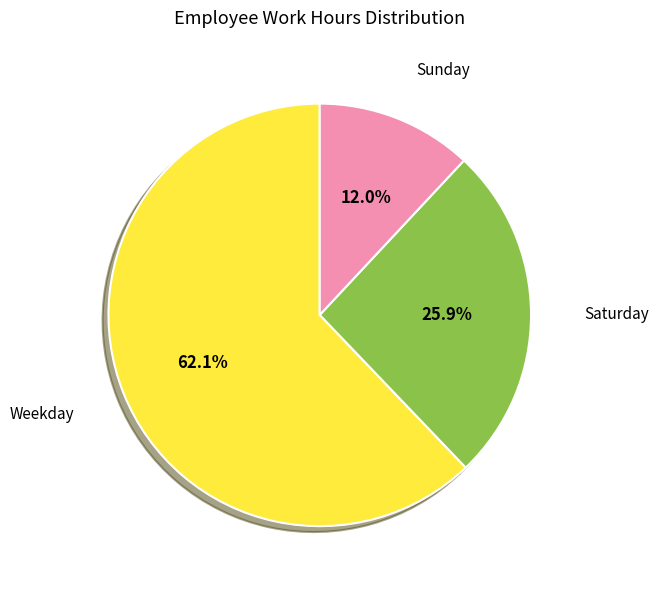

Is there any slice that represents more than half of the pie?

Yes